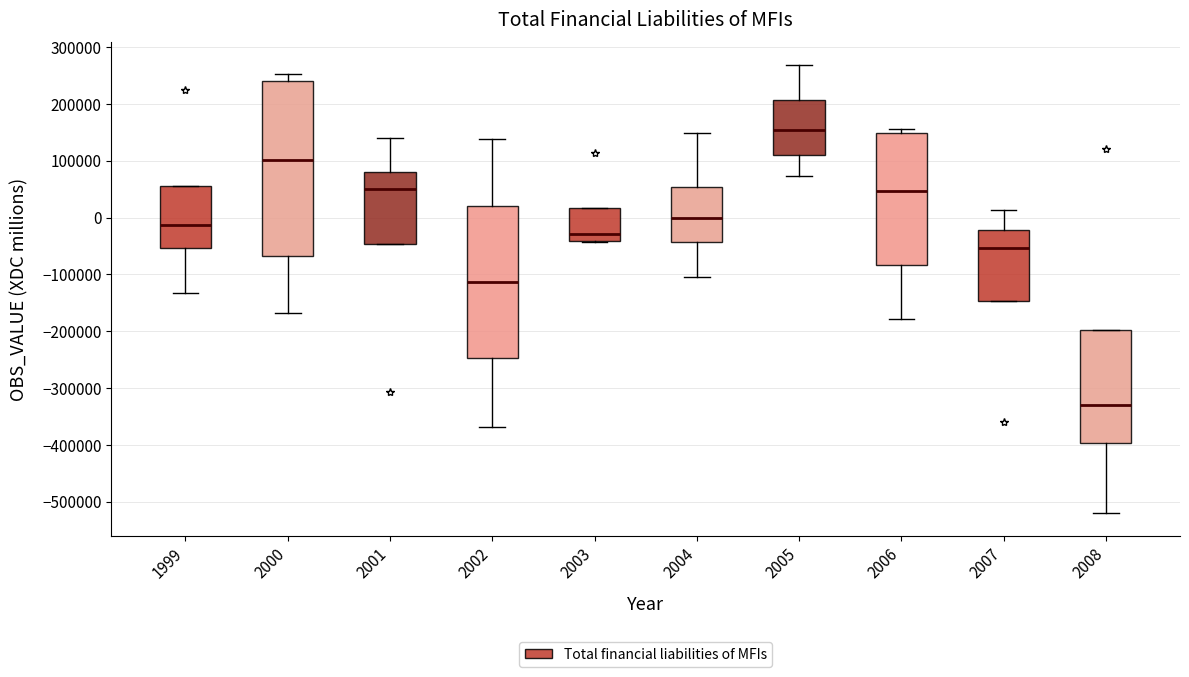

Where does the median line of the box at x = 2003 sit on the y-axis? The values are not printed on the chart, so give them approximately, as read against the axis.

-30000